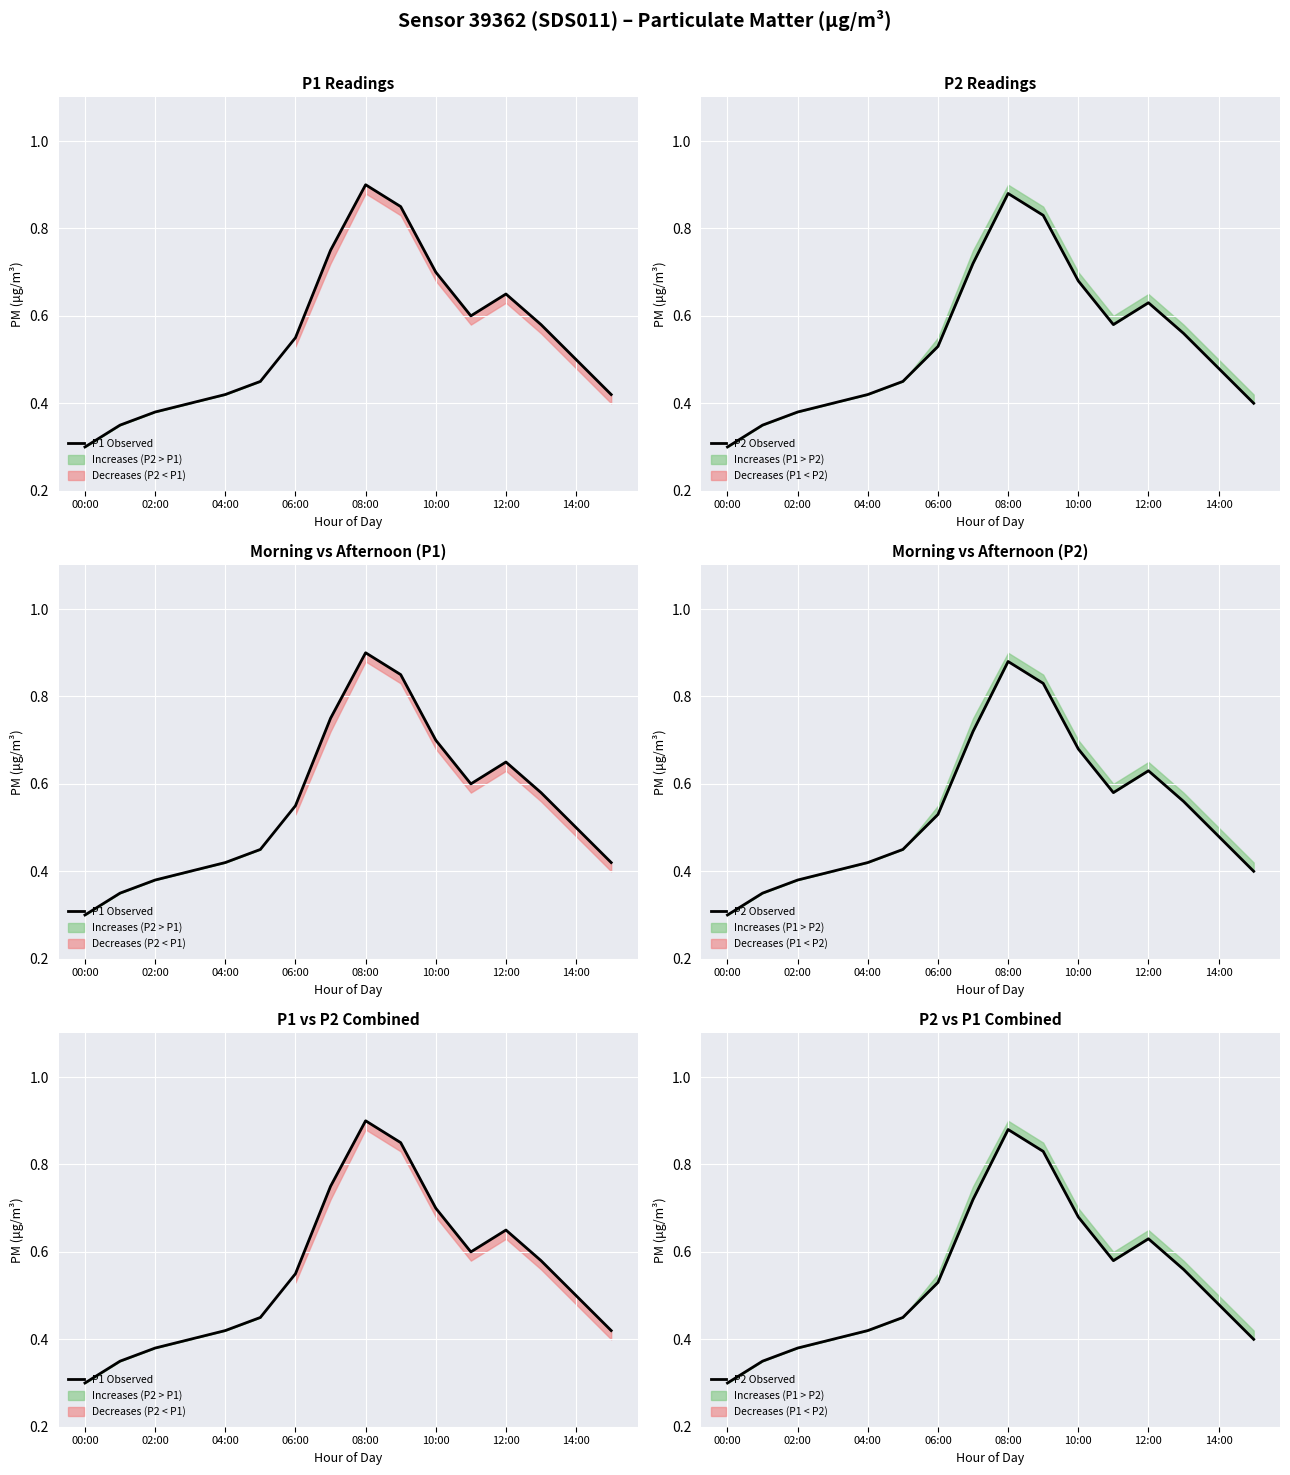

True or false: P1 Observed and P2 Observed intersect in this chart.

False